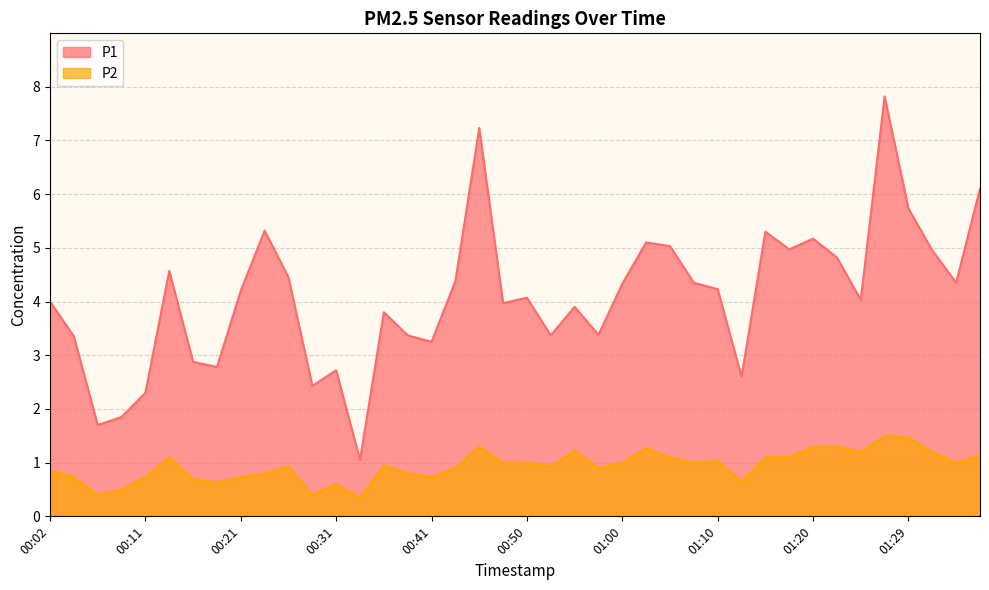

What is the label of the 12th point from the right?

01:10